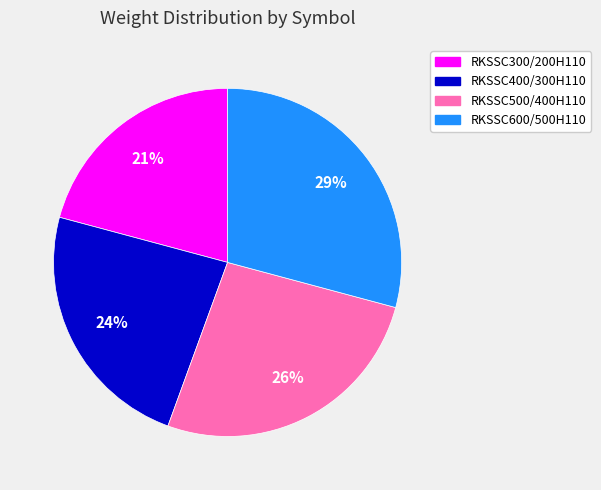

Does RKSSC600/500H110 account for over 50% of the chart?

No